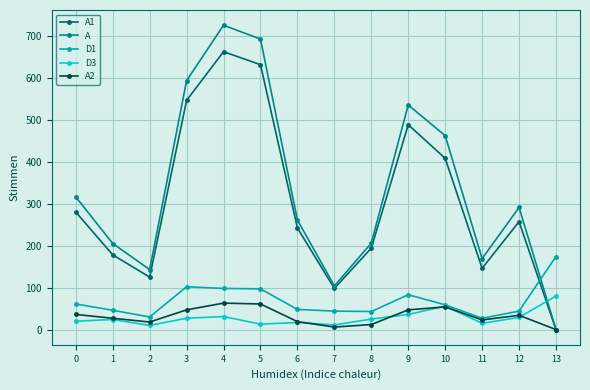

The value of D1 at 5 is 97. True or false?

True